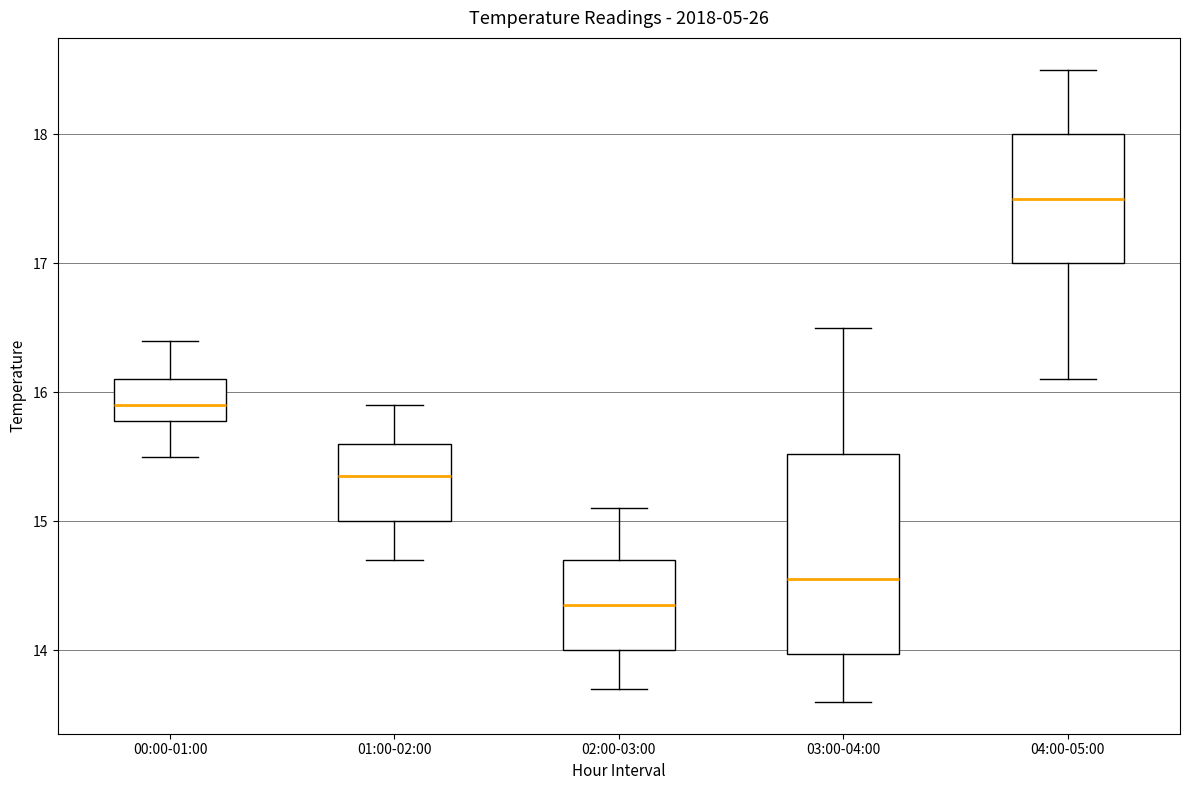

Which box is the tallest, from its lower edge to its upper edge?

03:00-04:00